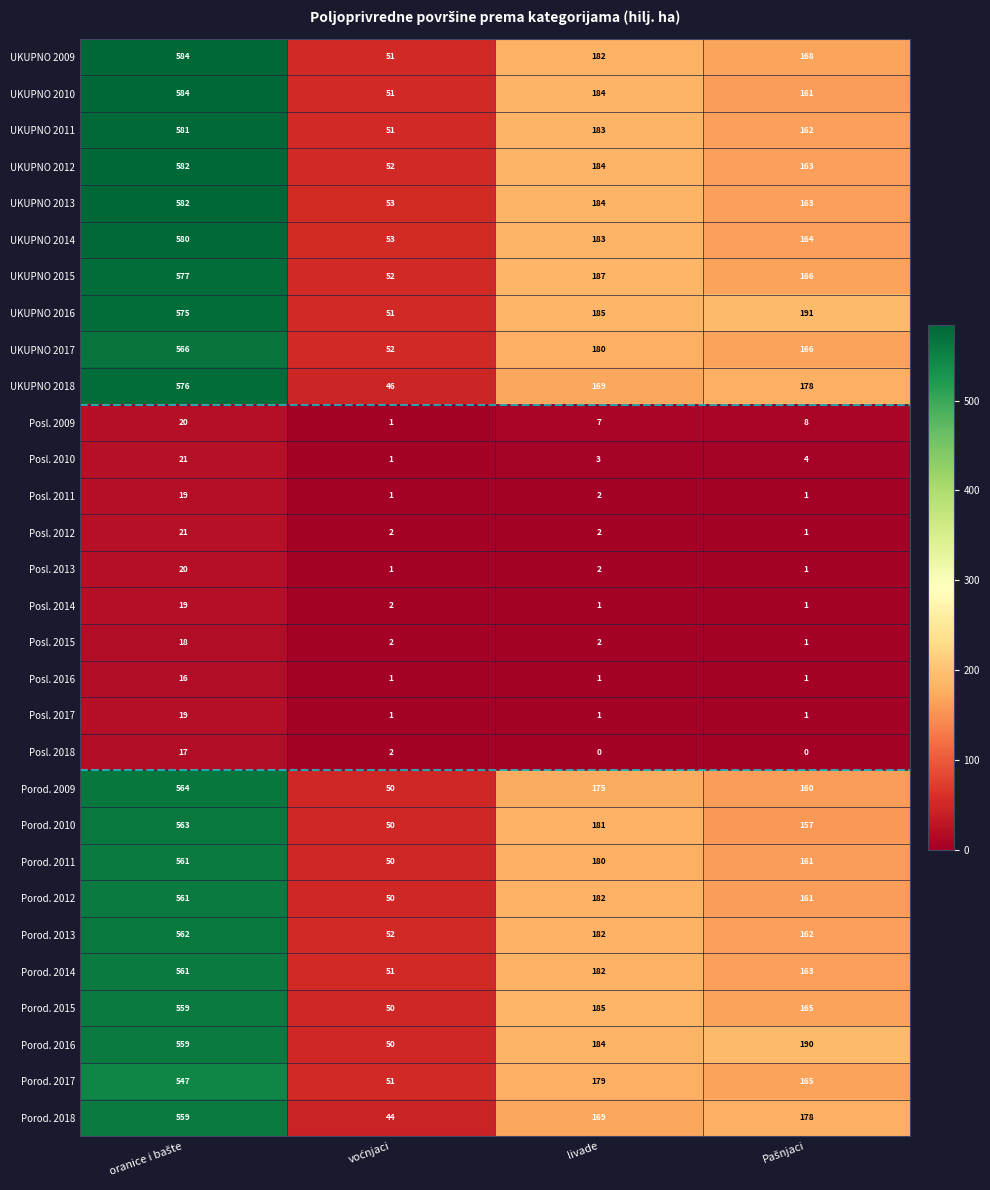

What is the average value of the Porod. 2015 series?

240